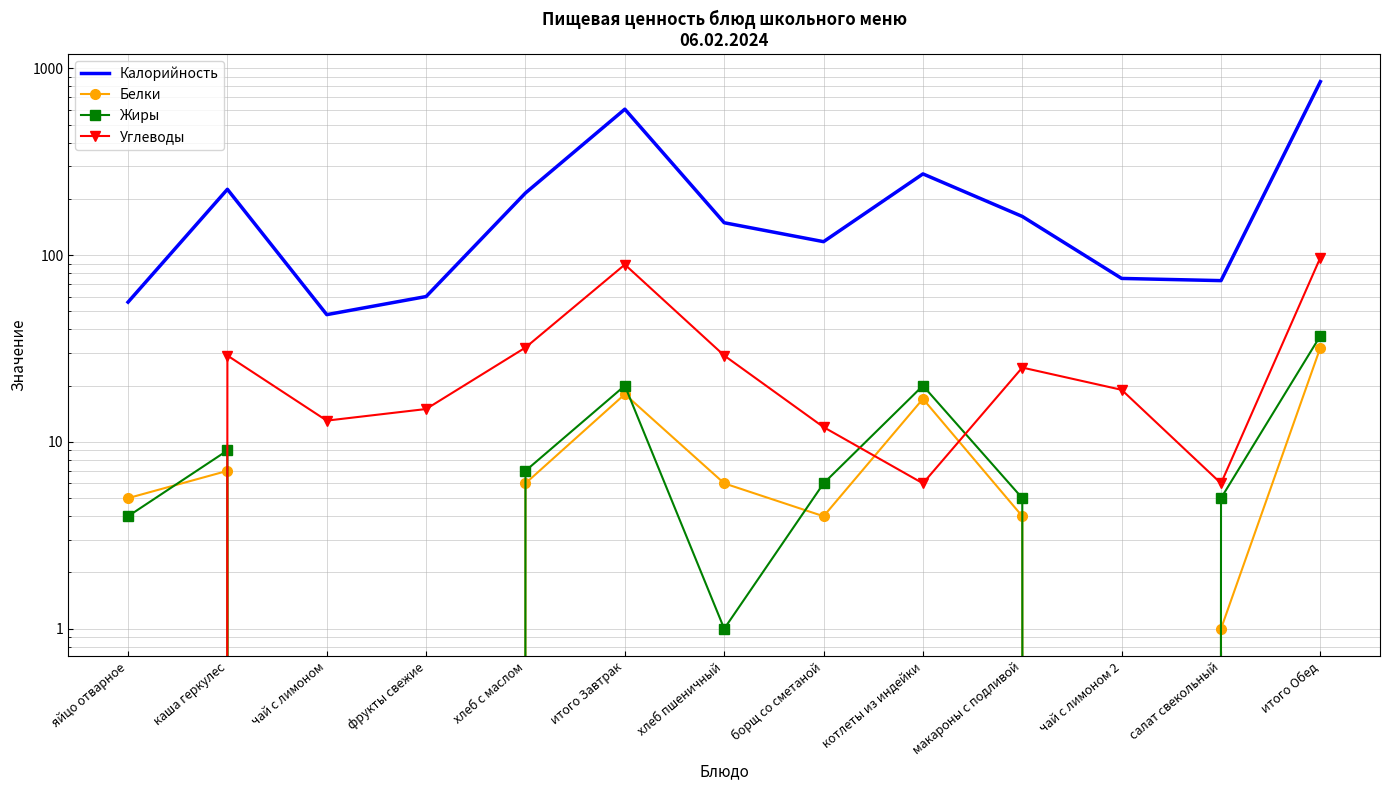

What is the label of the 2nd point from the right?

салат свекольный